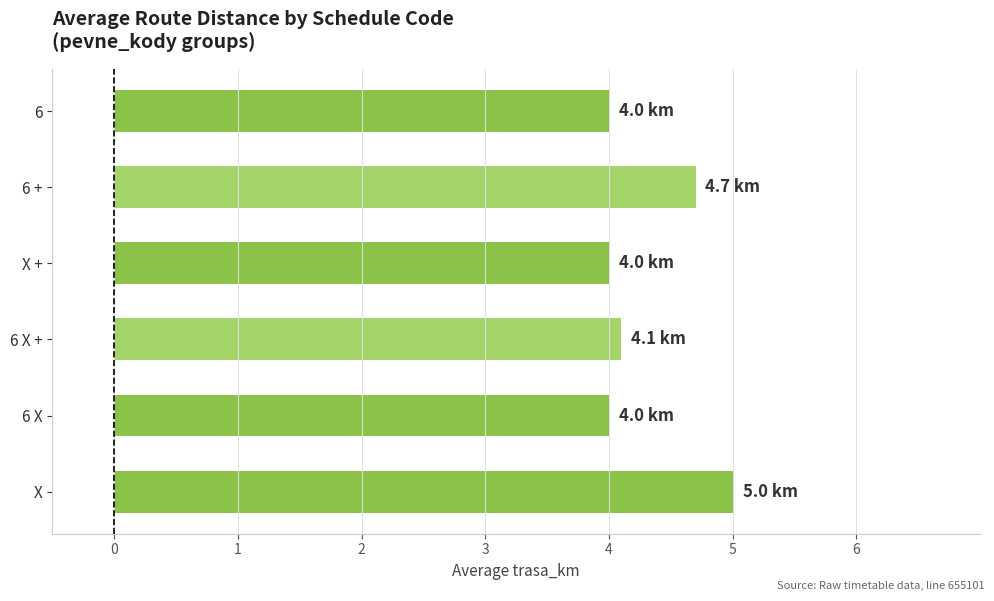

Reading bottom to top, extract all data points from this chart.

X=5.0	6 X=4.0	6 X +=4.1	X +=4.0	6 +=4.7	6=4.0